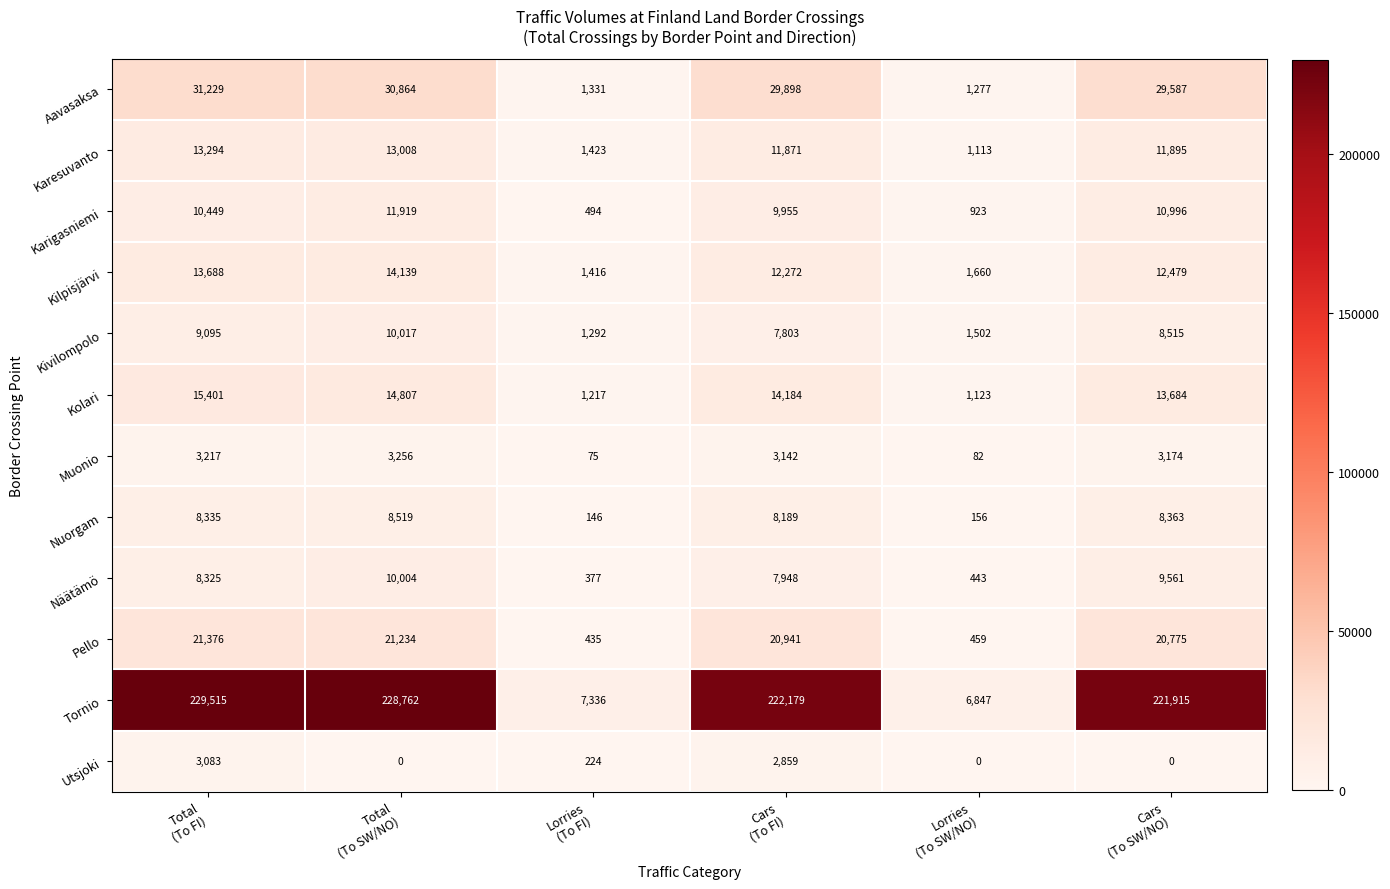

What is the average value of the Karigasniemi series?

7456